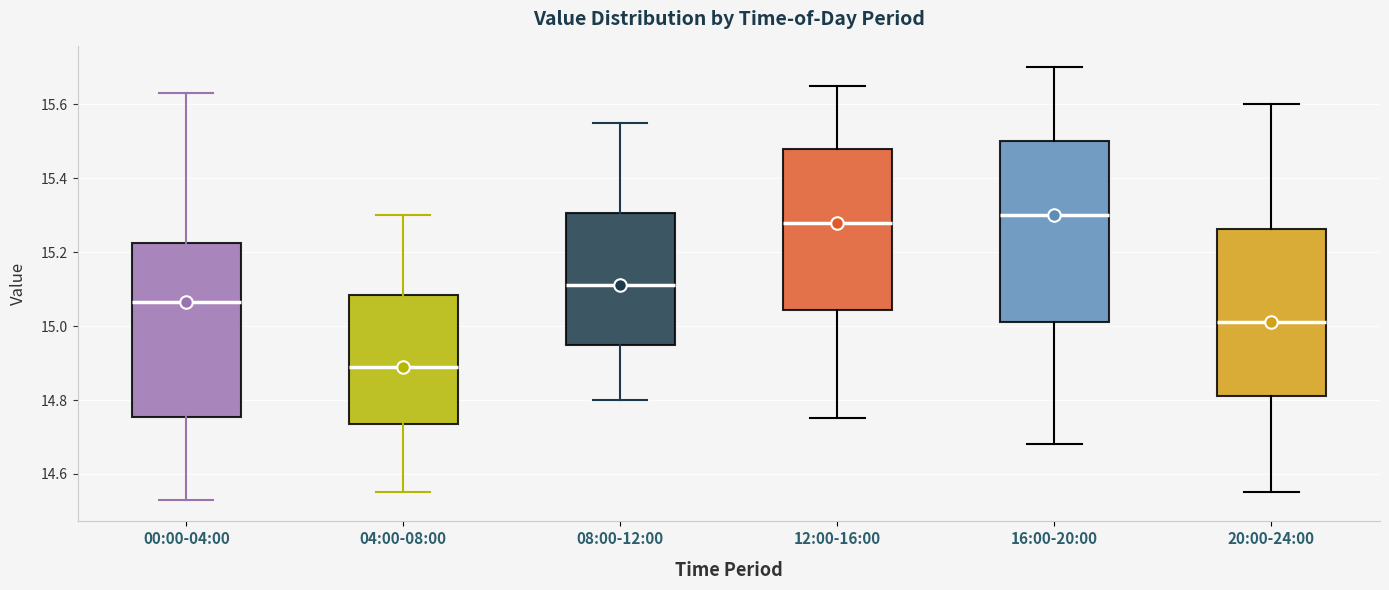

Which box's median line is the lowest?

04:00-08:00